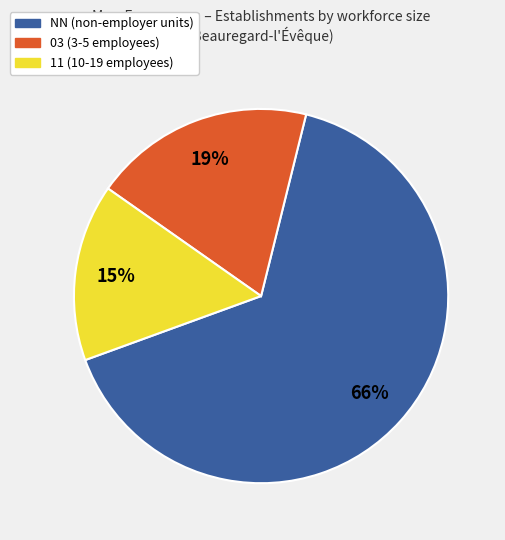

To the nearest percent, what is the average slice percentage?

33%